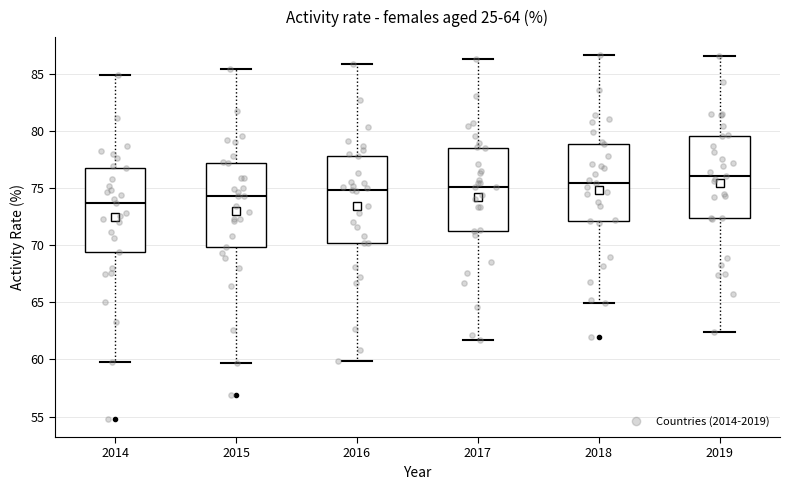

Which box has the lowest median line?

2014